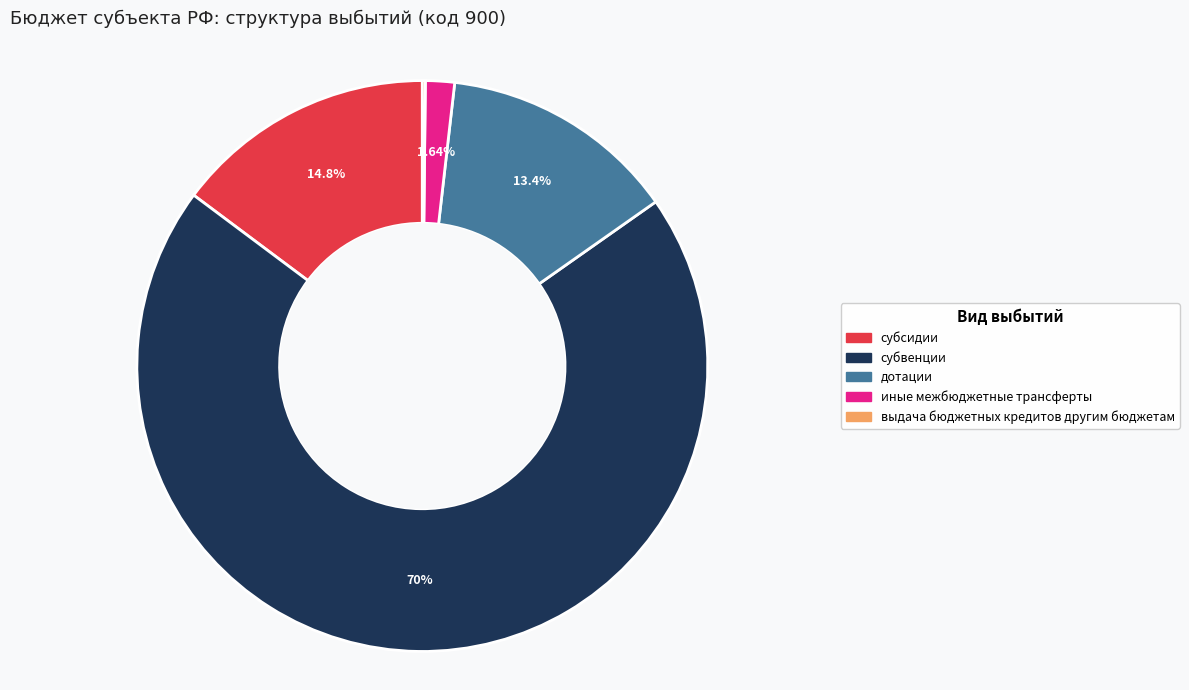

Which has a higher value, субвенции or дотации?

субвенции